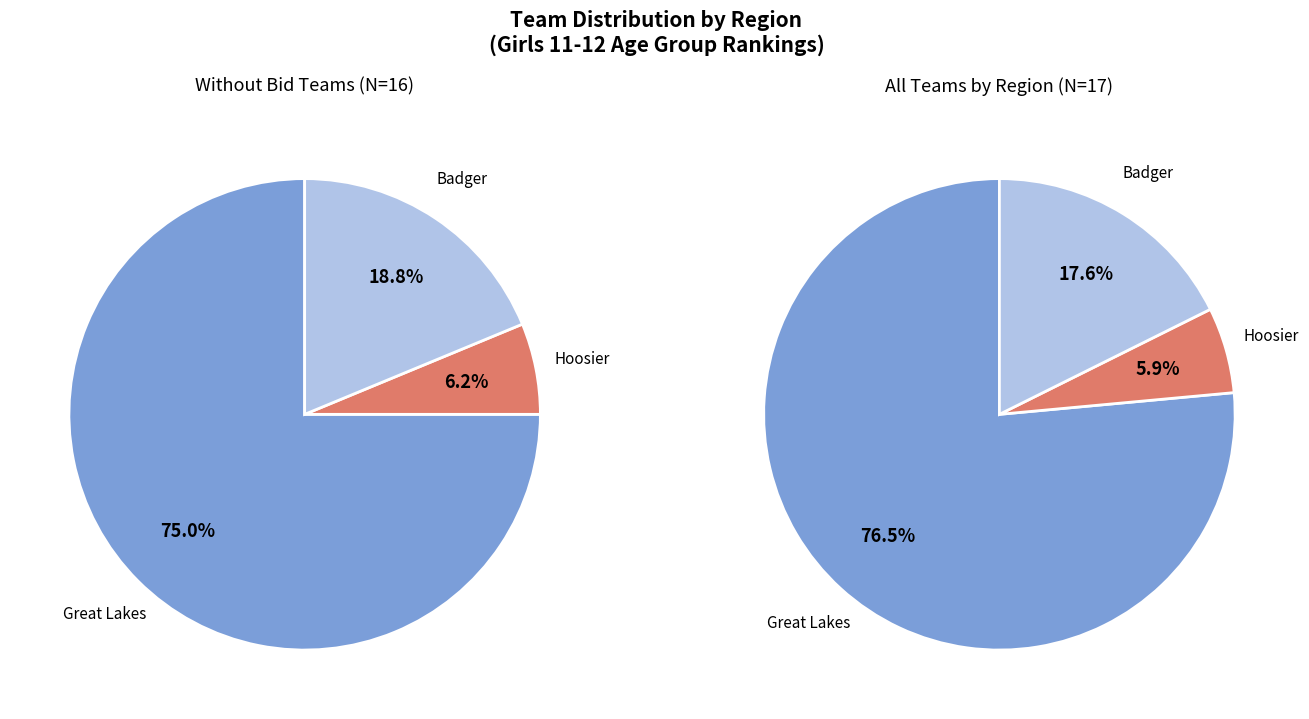

Which slice is the smallest?

Hoosier (HO)